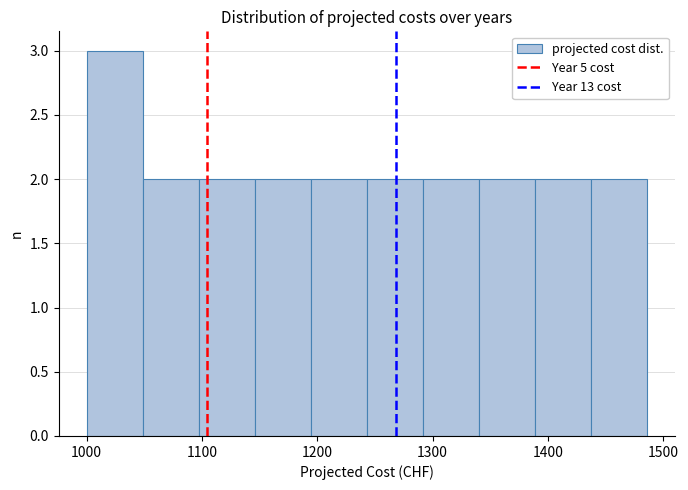

Reading left to right, list every bar in this chart as the range it spans on the x-axis followed by its height. Neither the bar edges nor the heights are printed on the chart, so give them approximately, as read against the axes.

1000 to 1050: 3
1050 to 1100: 2
1100 to 1150: 2
1150 to 1190: 2
1190 to 1240: 2
1240 to 1290: 2
1290 to 1340: 2
1340 to 1390: 2
1390 to 1440: 2
1440 to 1490: 2